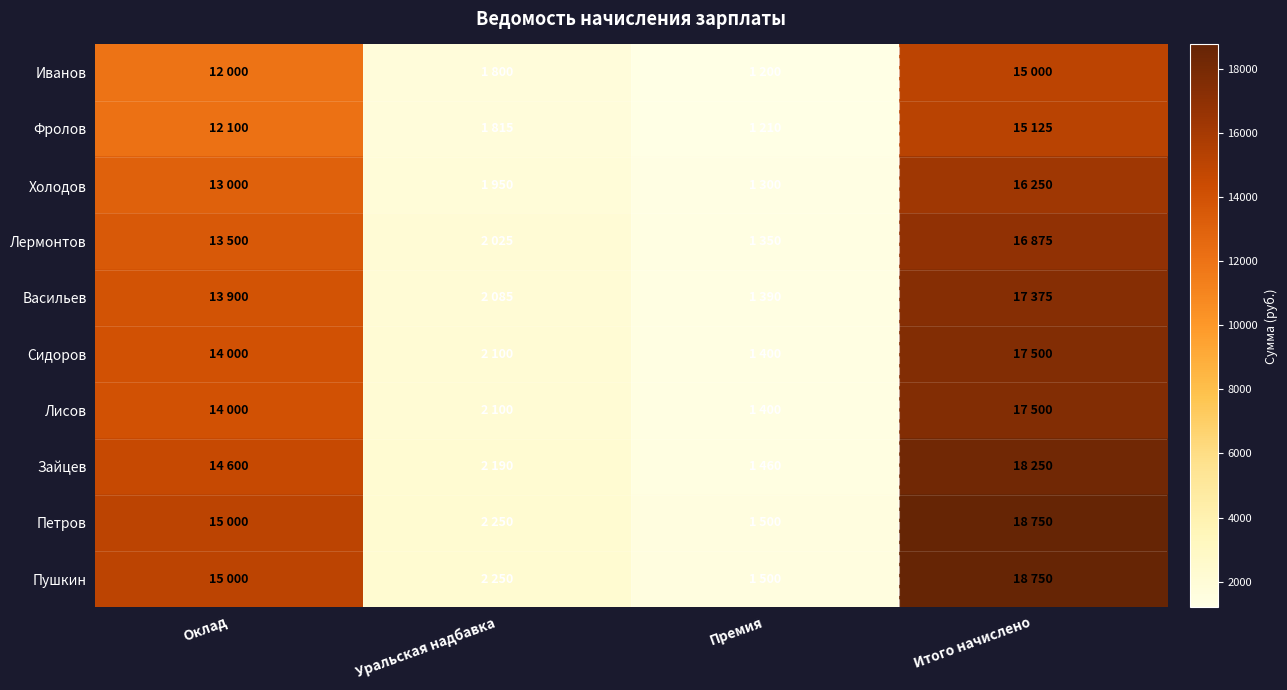

Count the number of categories in the chart.

4